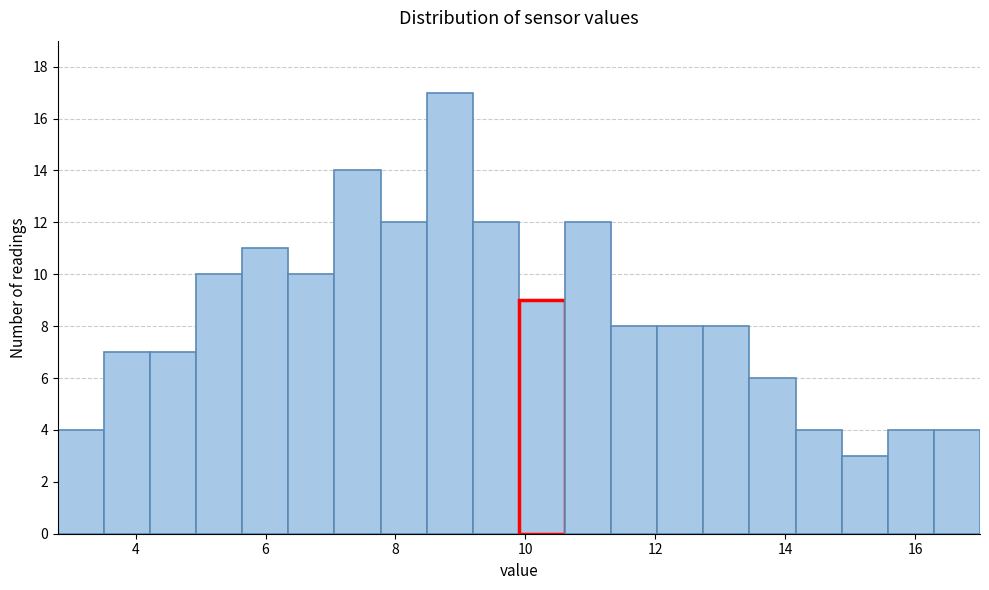

Read against the x-axis, roughly where is the centre of the tallest bar?

8.8